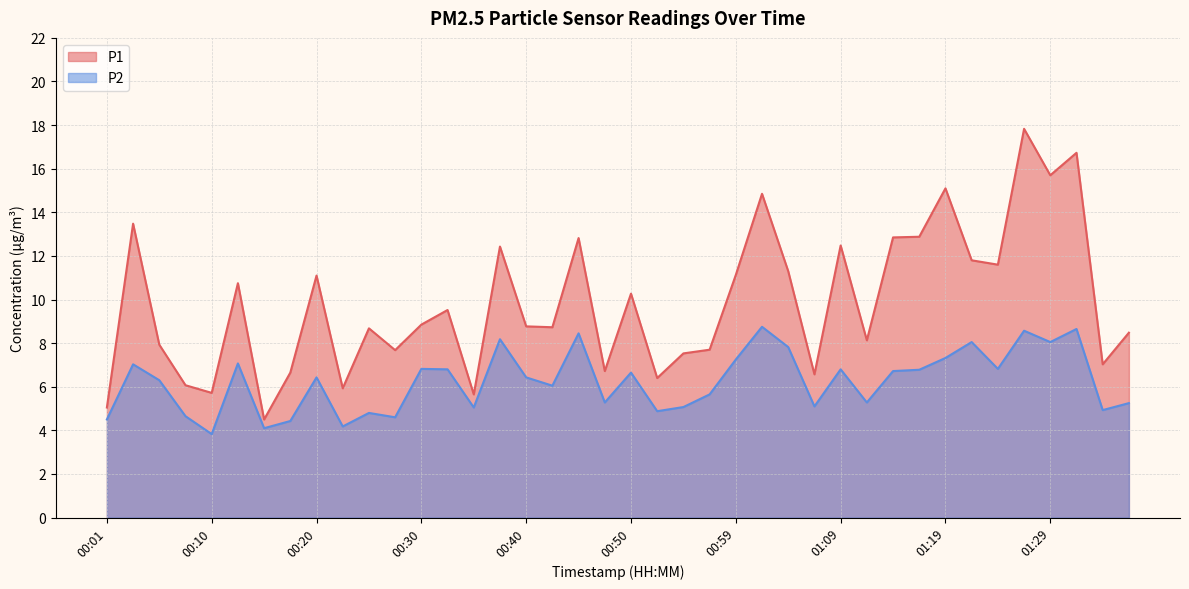

Reading left to right, what are all the values shown in this chart?

P1: 5.0	13.5	7.9	6.1	5.7	10.8	4.5	6.7	11.1	5.9	8.7	7.7	8.8	9.5	5.7	12.4	8.8	8.7	12.8	6.7	10.3	6.4	7.5	7.7	11.1	14.8	11.3	6.6	12.5	8.1	12.8	12.9	15.1	11.8	11.6	17.8	15.7	16.7	7.0	8.5
P2: 4.5	7.0	6.3	4.7	3.8	7.1	4.1	4.4	6.4	4.2	4.8	4.6	6.8	6.8	5.0	8.2	6.4	6.0	8.4	5.3	6.7	4.9	5.1	5.7	7.2	8.8	7.8	5.1	6.8	5.3	6.7	6.8	7.3	8.1	6.8	8.6	8.1	8.7	4.9	5.2